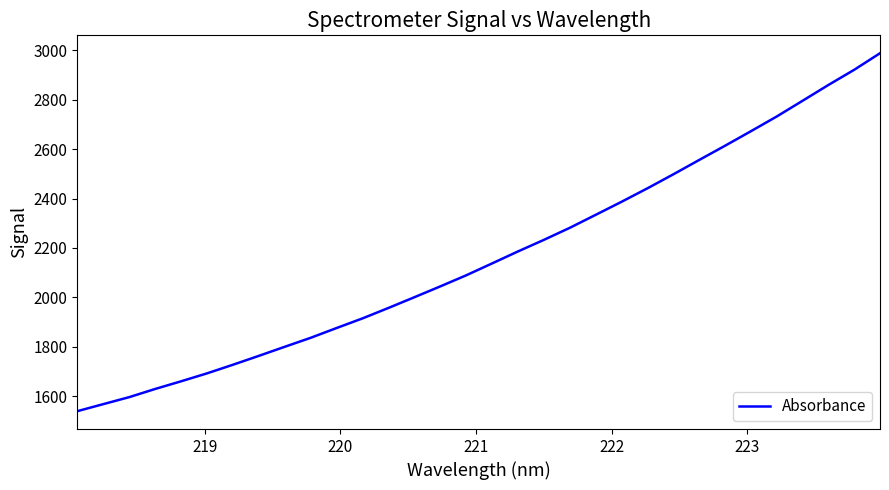

True or false: the data has more than 1 interior local peaks.

False